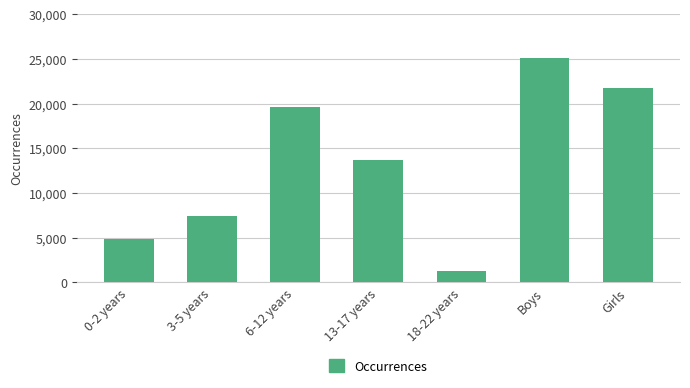

What is the ratio of the value at 3-5 years to the value at 18-22 years?

5.8